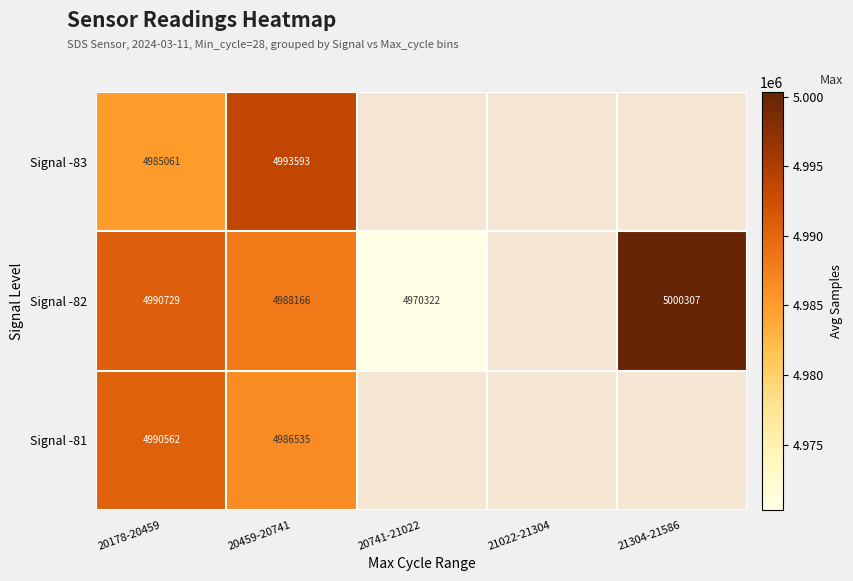

What is the difference between the maximum and minimum values in the Signal -82 series?

29985.0